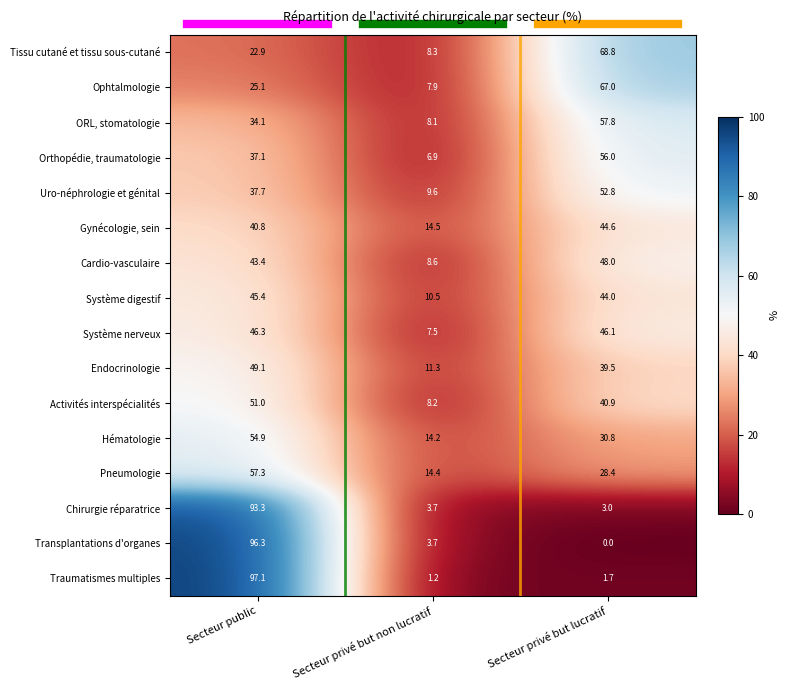

At which label does Transplantations d'organes reach its peak?

Secteur public